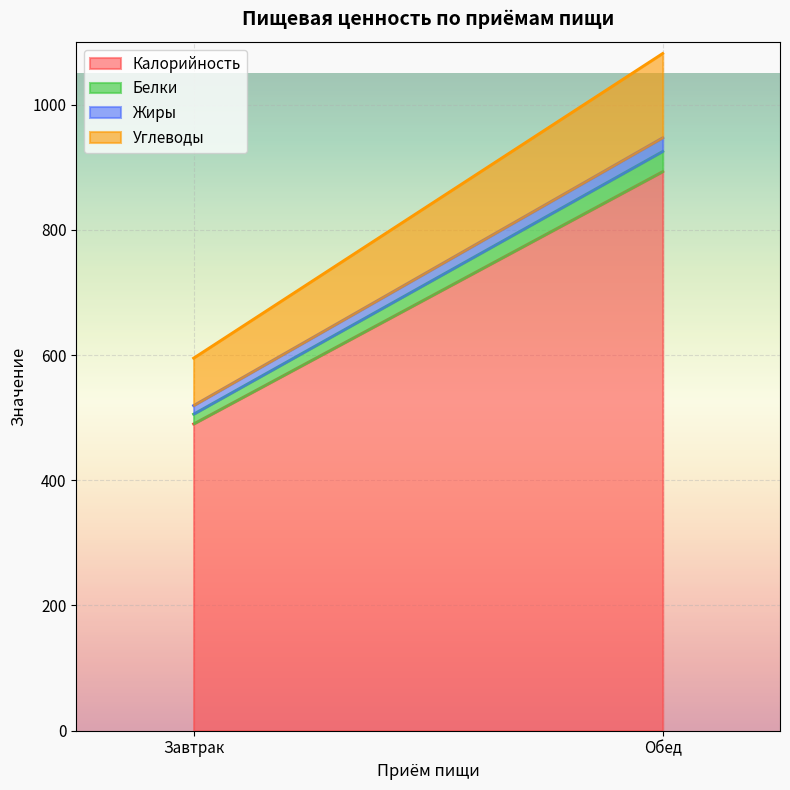

At how many categories does at least one series exceed 446?

2